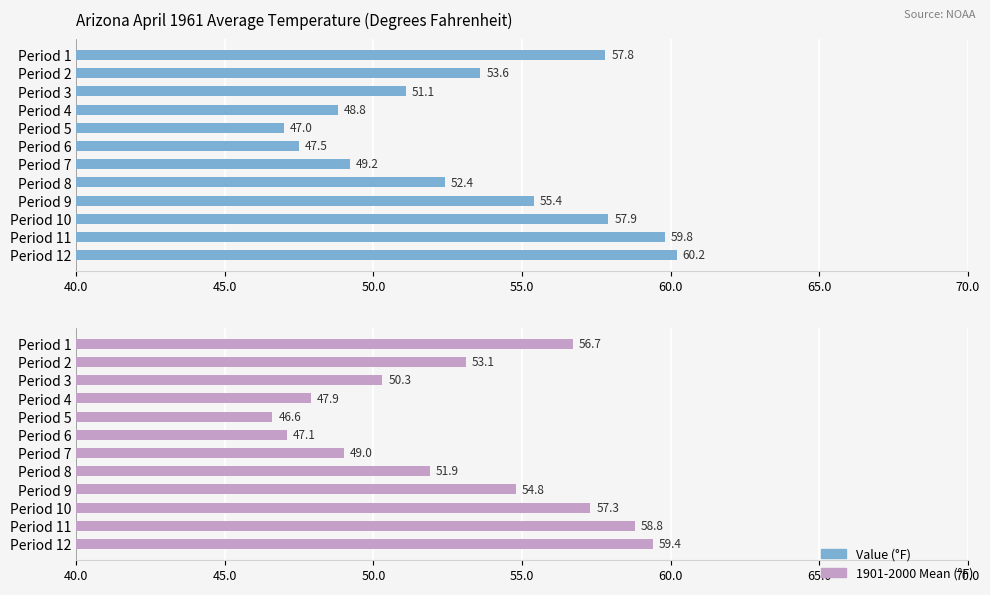

Reading right to left, extract all data points from this chart.

Value: 60.2	59.8	57.9	55.4	52.4	49.2	47.5	47.0	48.8	51.1	53.6	57.8
1901-2000 Mean: 59.4	58.8	57.3	54.8	51.9	49.0	47.1	46.6	47.9	50.3	53.1	56.7